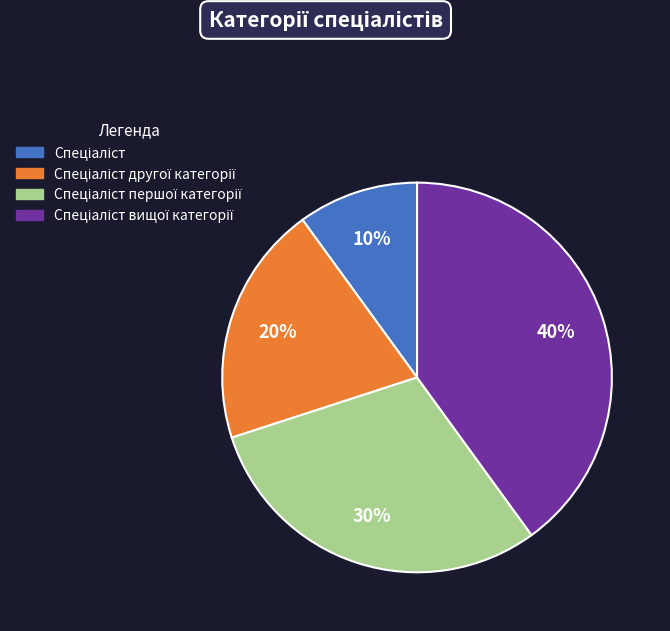

To the nearest percent, what is the difference between the largest and smallest slice percentages?

30%